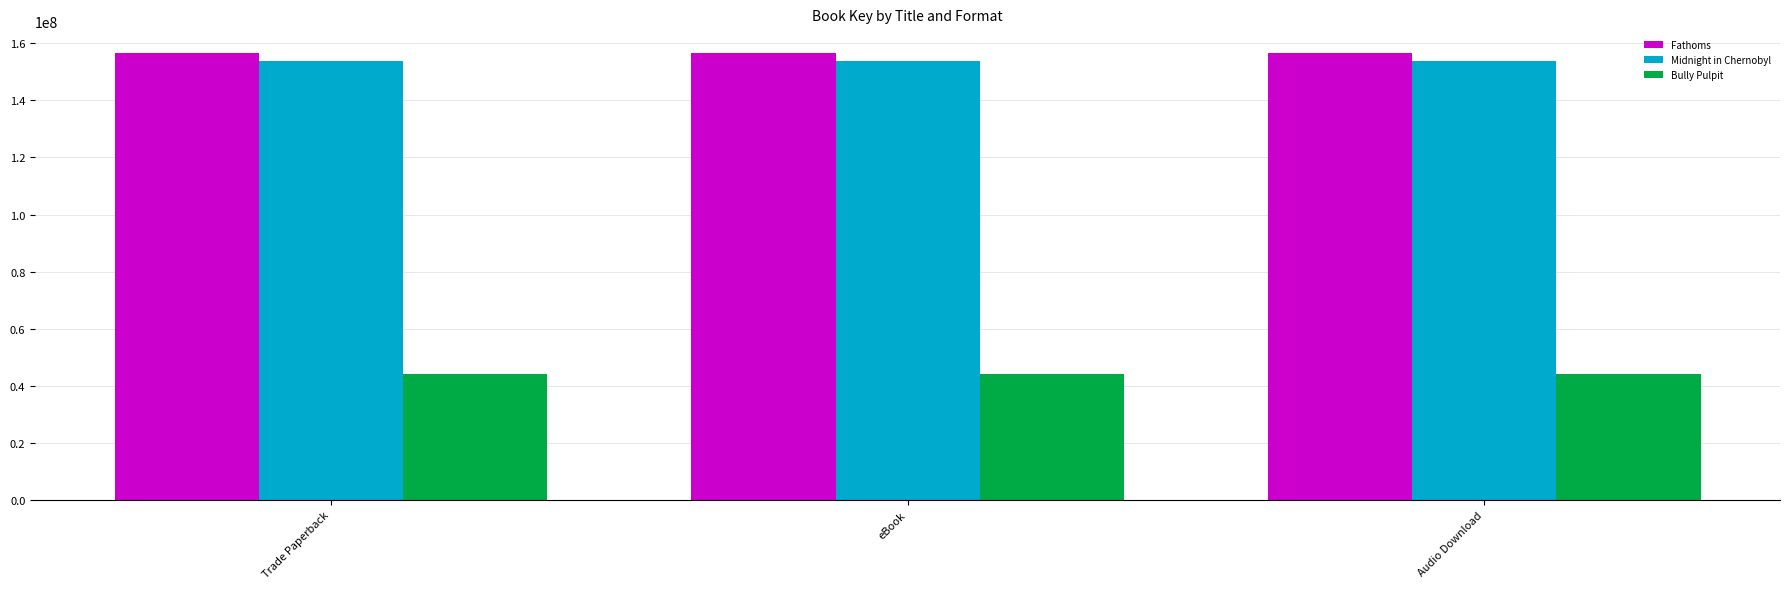

Which series has the largest total across all categories?

Fathoms